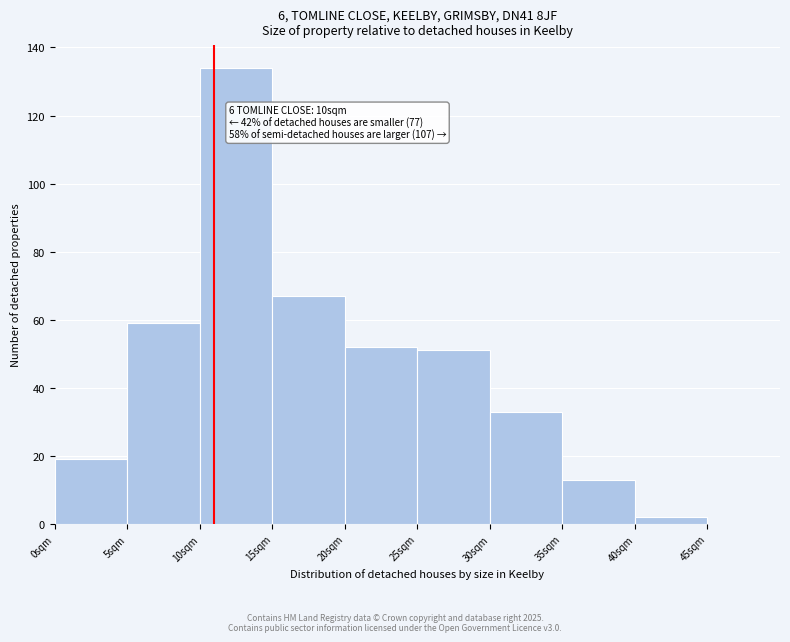

Over which range of the x-axis is the bar tallest?

10 to 15